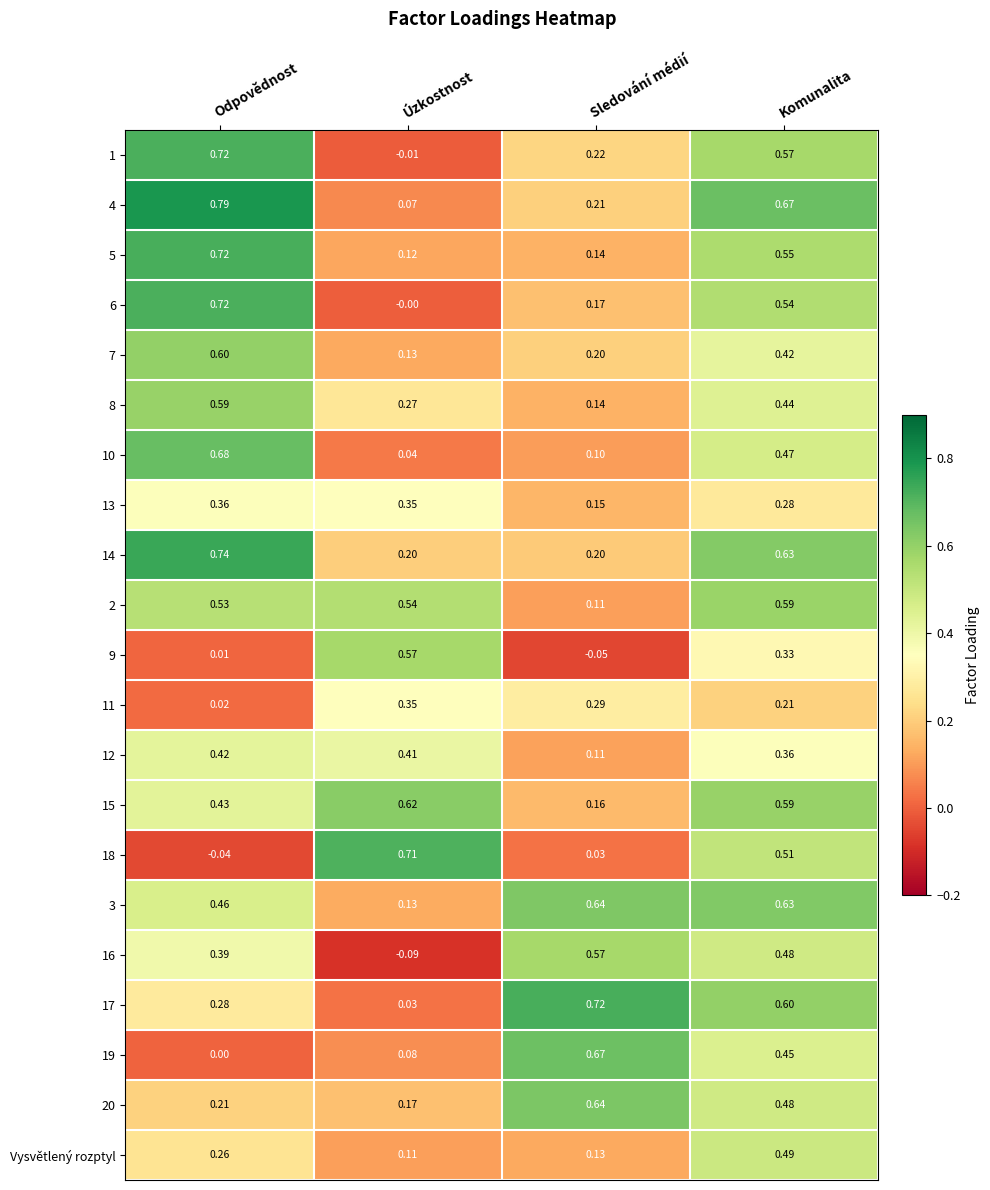

Where is 17 nearest to the value 0?

Úzkostnost